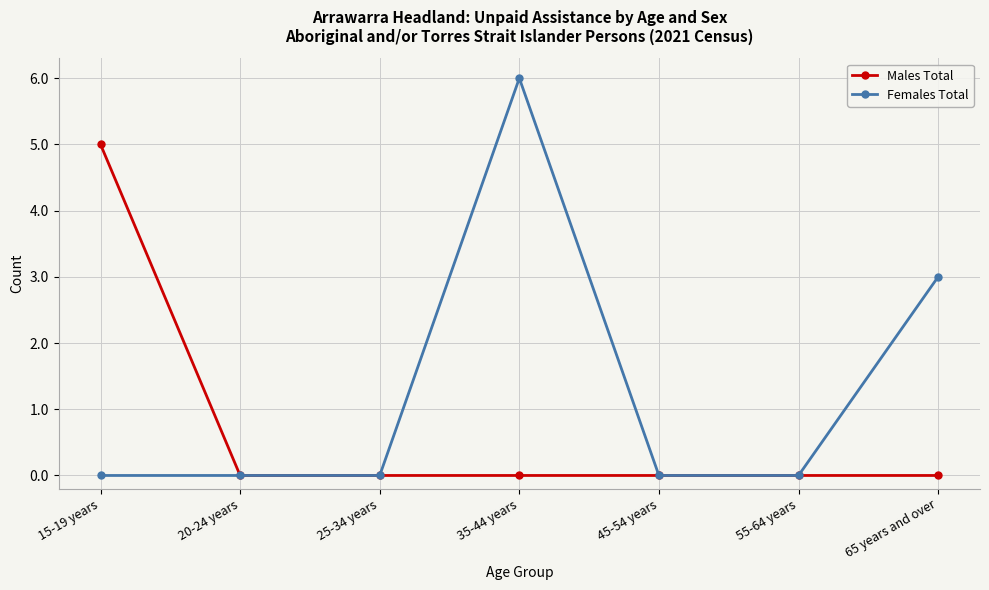

What are all the series names shown in the legend?

Males Total, Females Total